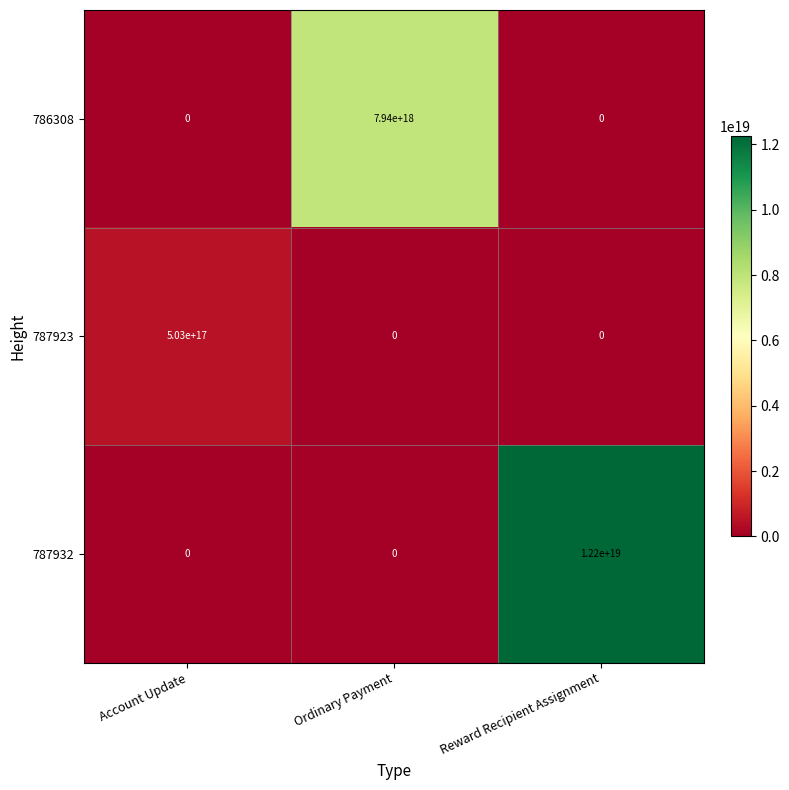

The value of 787923 at Account Update is 209951916921131904. True or false?

False